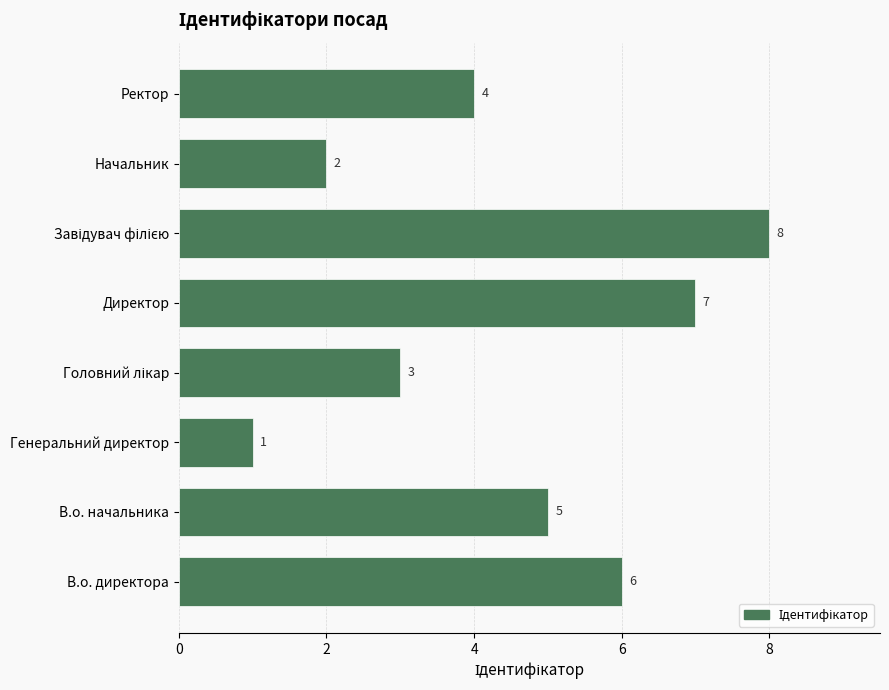

What is the greatest value displayed?

8